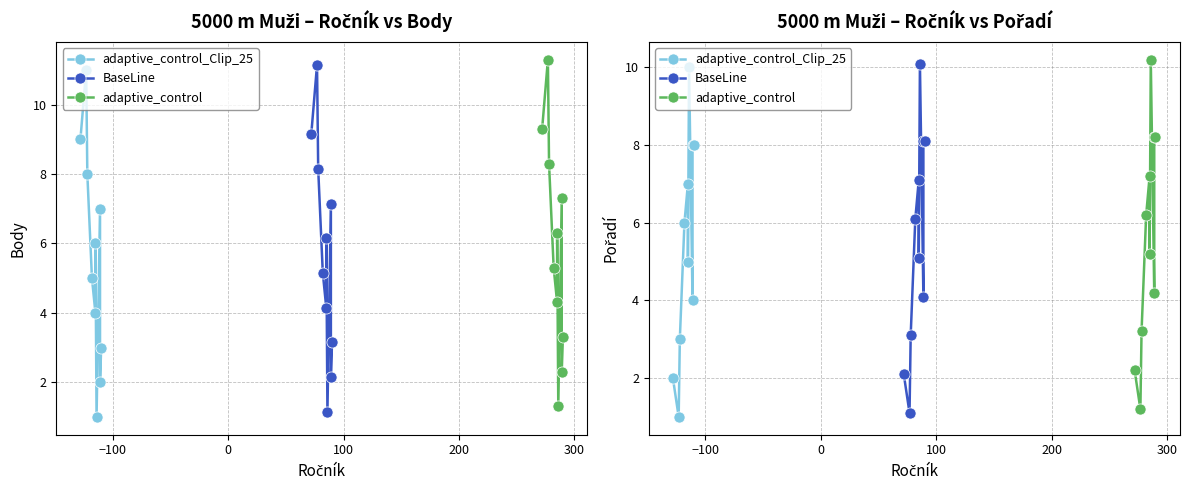

What is the difference between the maximum and second lowest values in the adaptive_control_Clip_25 series?

8.0